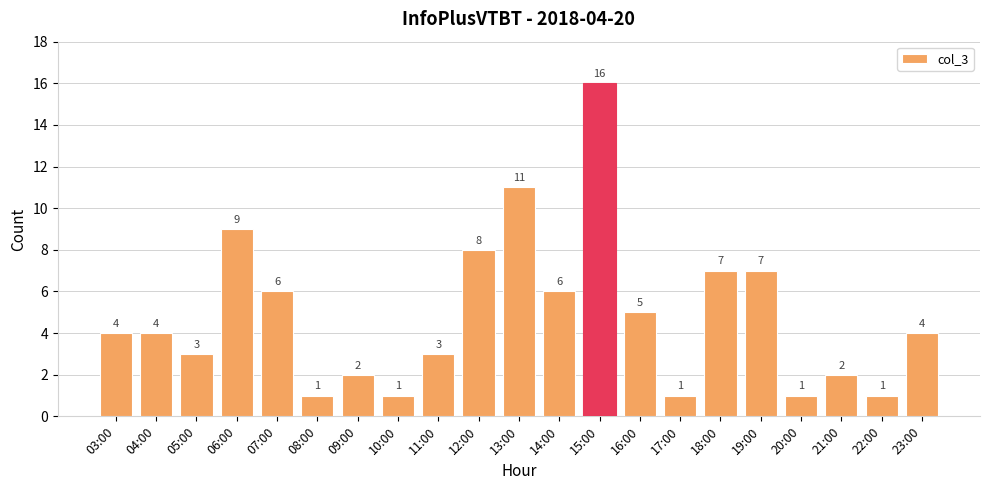

What is the ratio of the value at 10:00 to the value at 21:00?

0.5